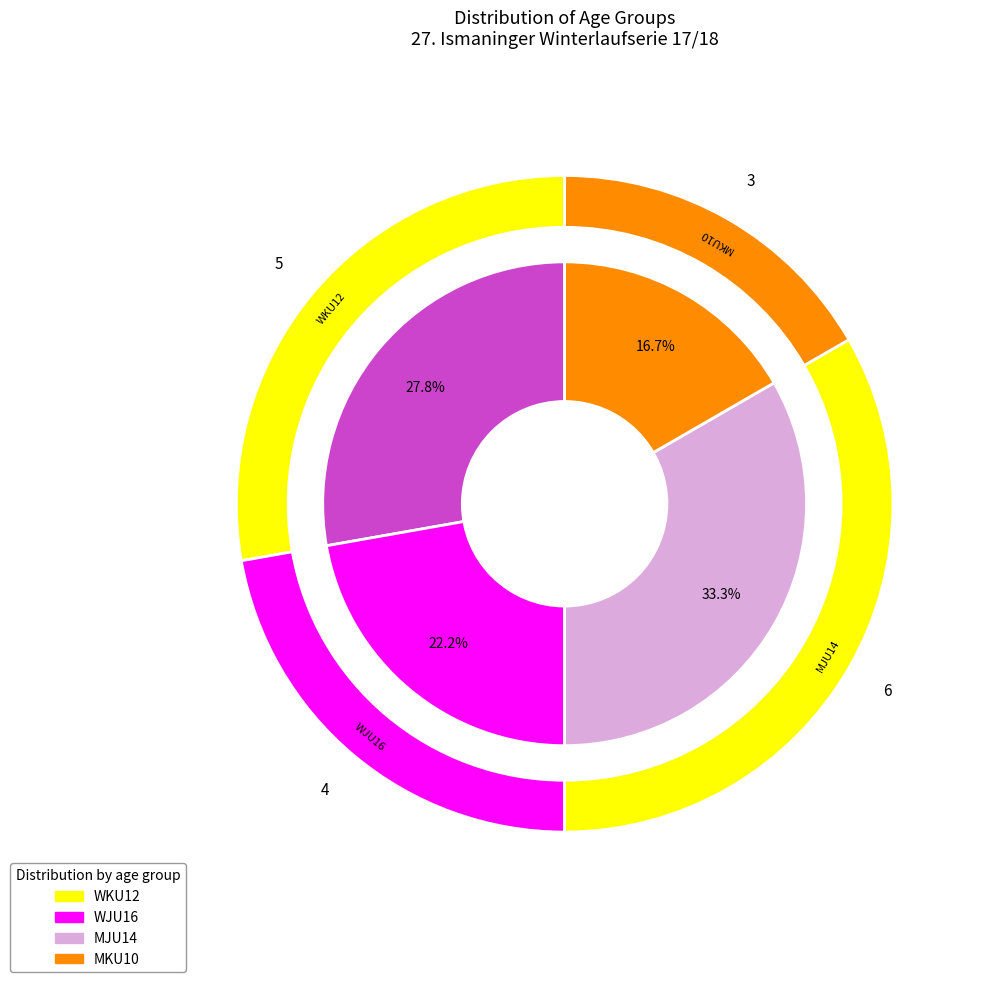

The WJU16 slice represents 22% of the pie. True or false?

True